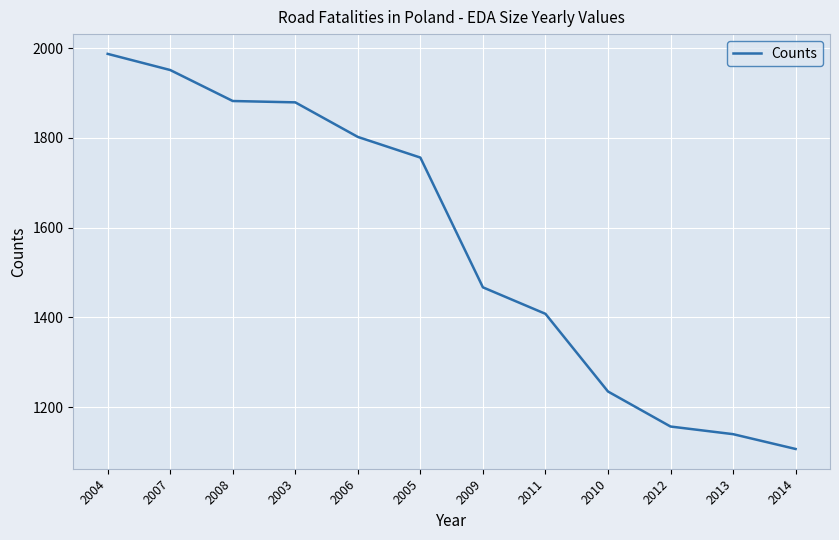

What is the approximate value at 2008?

1882